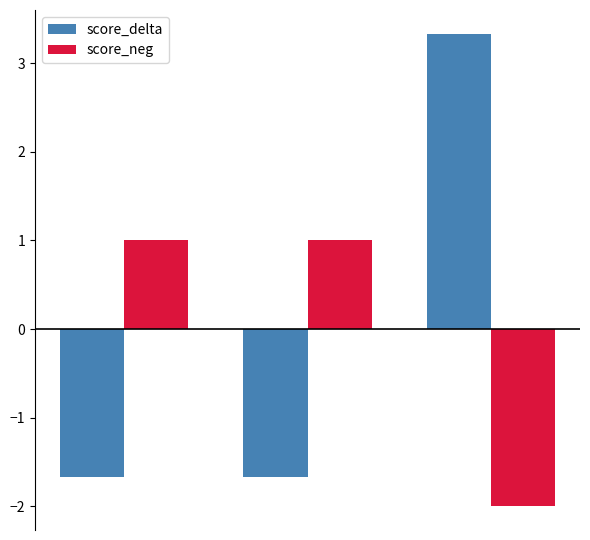

At how many categories does at least one series exceed 0?

3